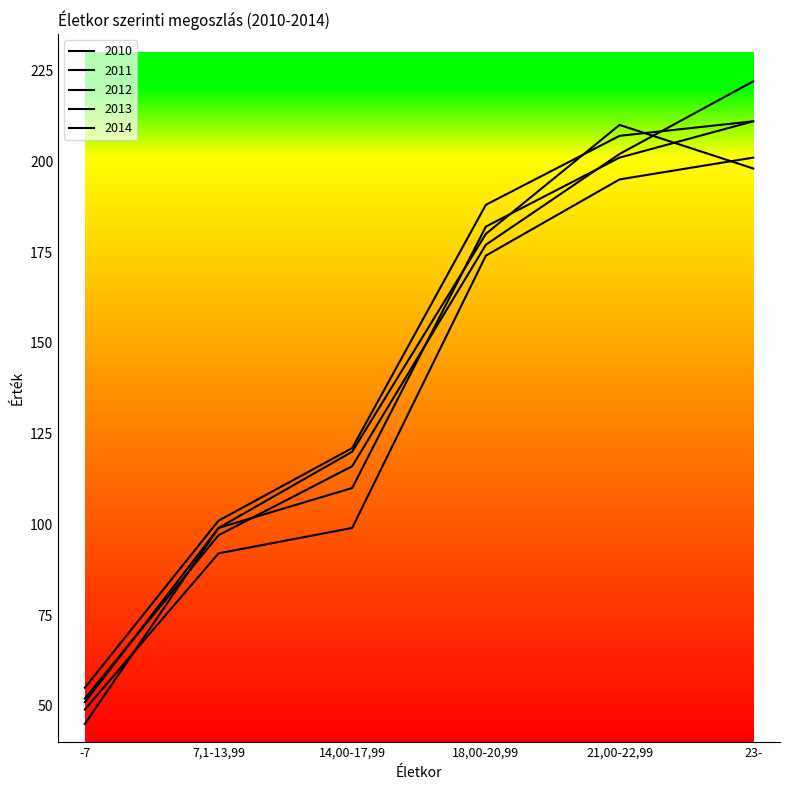

Rank the series at -7 from lowest to highest value.

2010, 2011, 2013, 2012, 2014